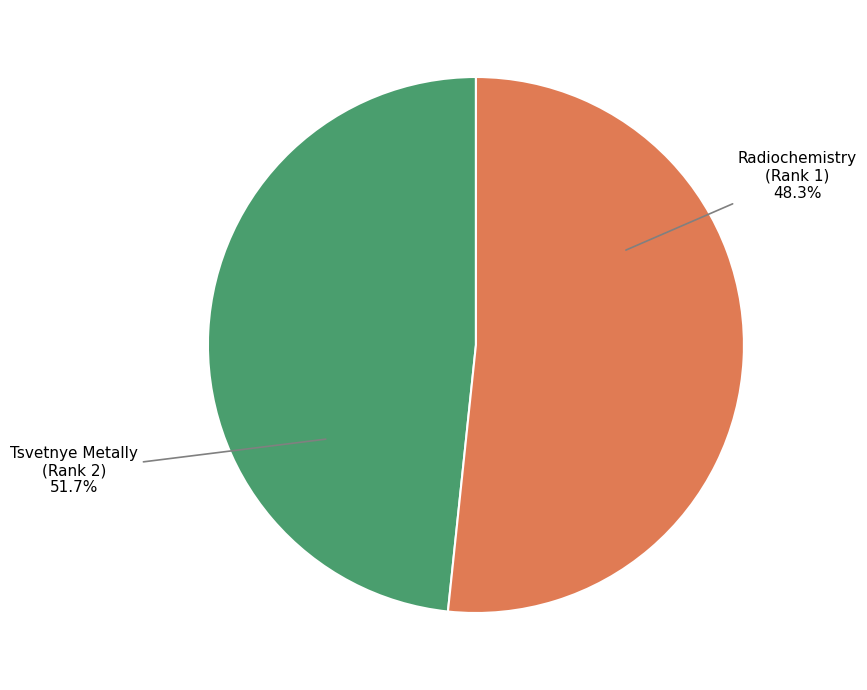

What is the largest slice in the pie chart?

Tsvetnye Metally